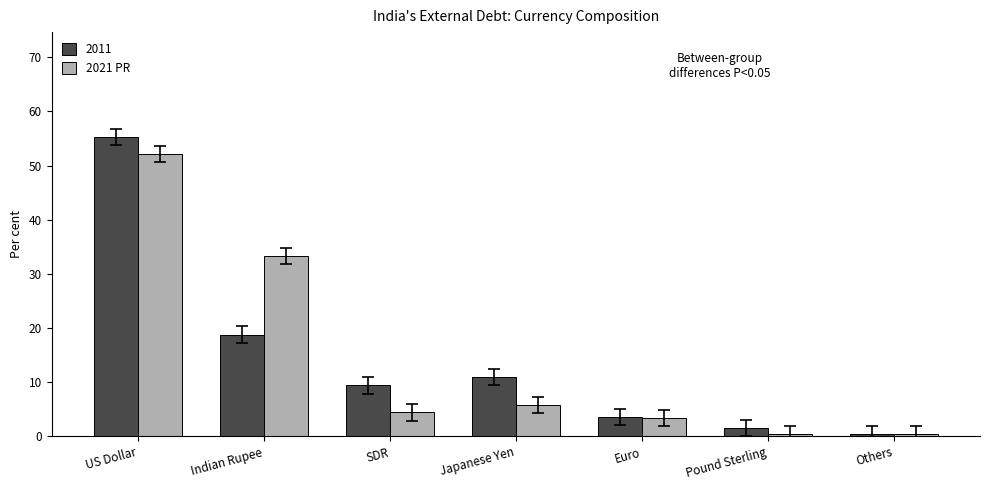

Are the bars grouped side by side (vs. stacked)?

Yes